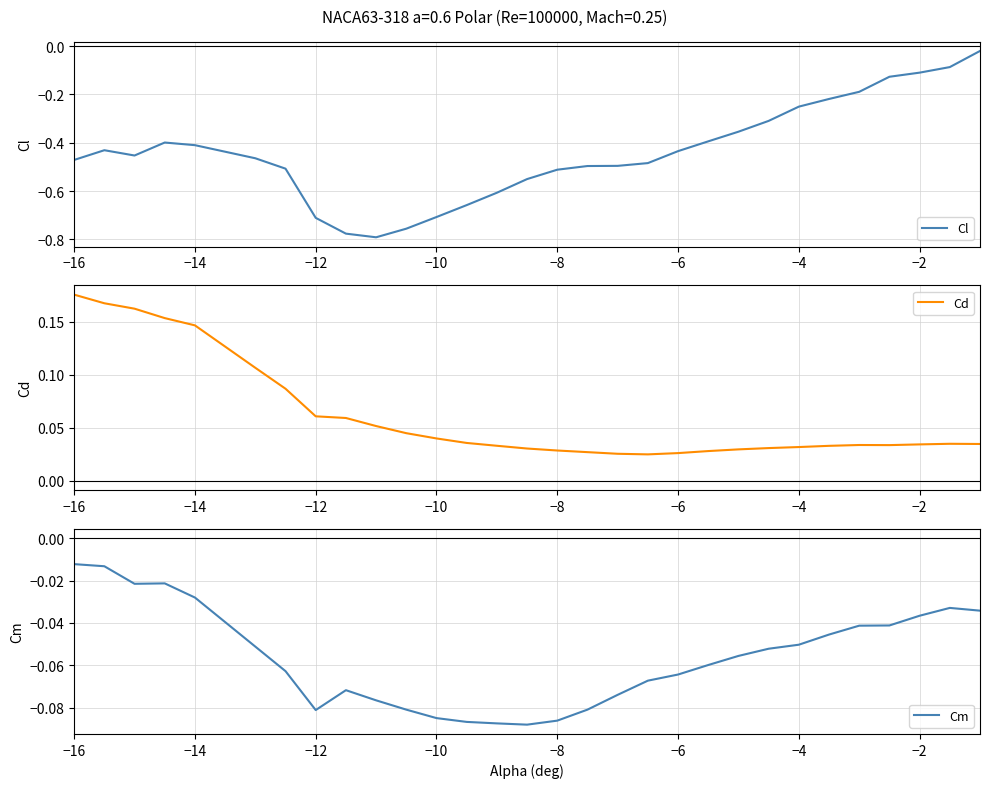

True or false: Cm has a value of -0.1 at 29.

False